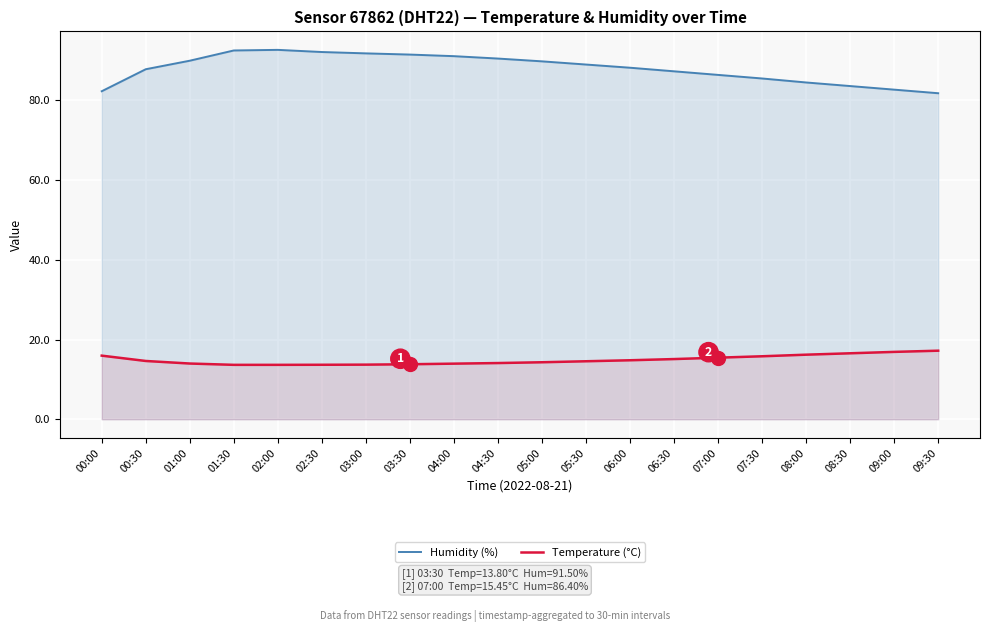

What is the difference between the maximum and minimum values in the Humidity (%) series?

10.9